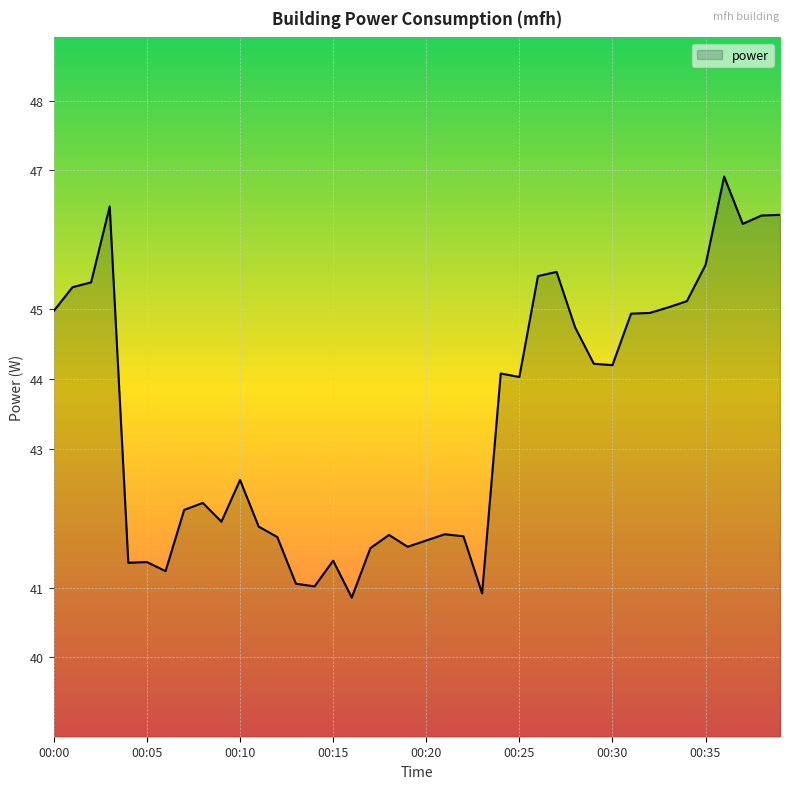

What is the maximum value shown in the chart?

46.9